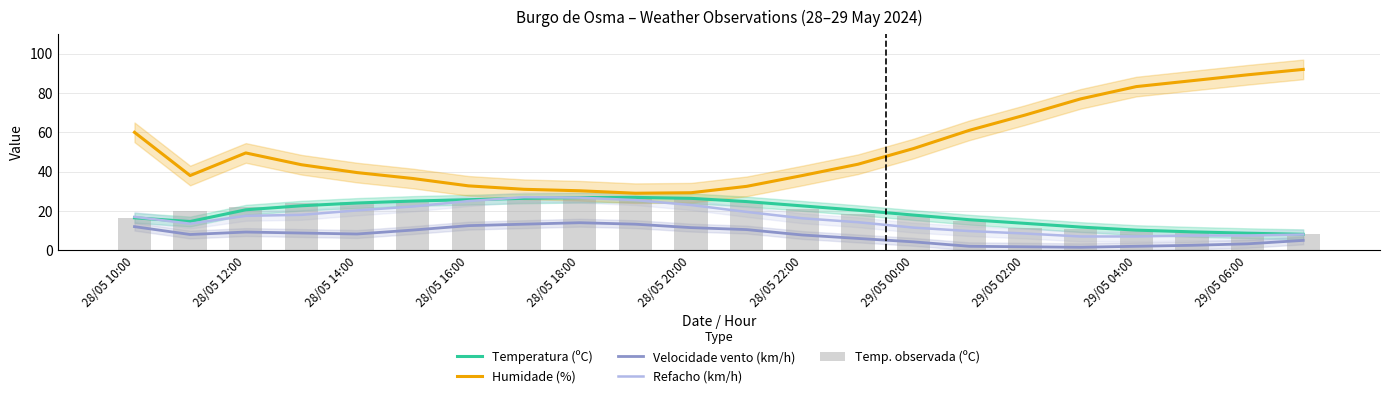

How many groups of bars are there?

22